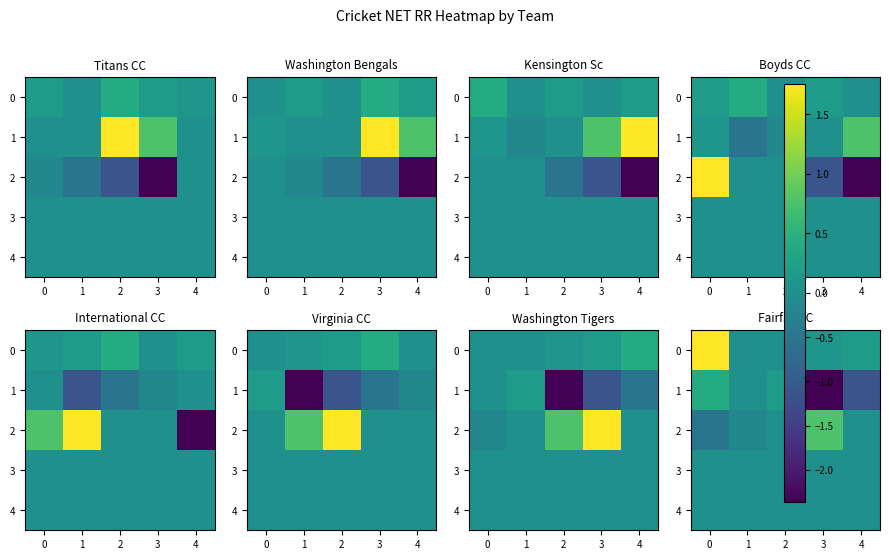

Is it true that 0 equals 0.9 at 2?

False